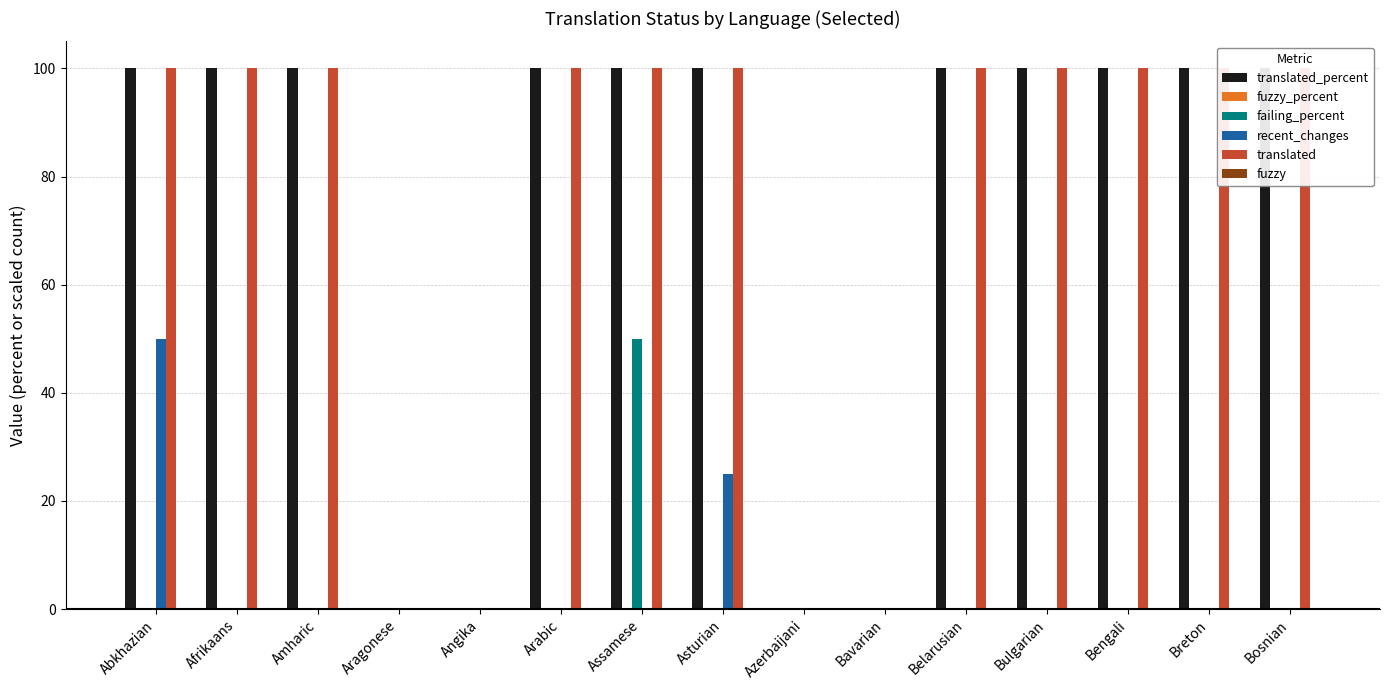

What is the total value across all series at Assamese?

250